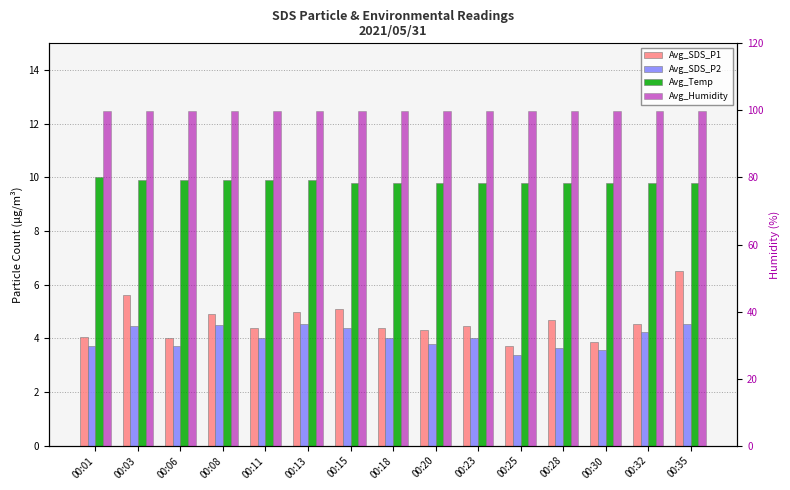

At 00:15, list the series in order from smallest to largest.

Avg_SDS_P2, Avg_SDS_P1, Avg_Temp, Avg_Humidity